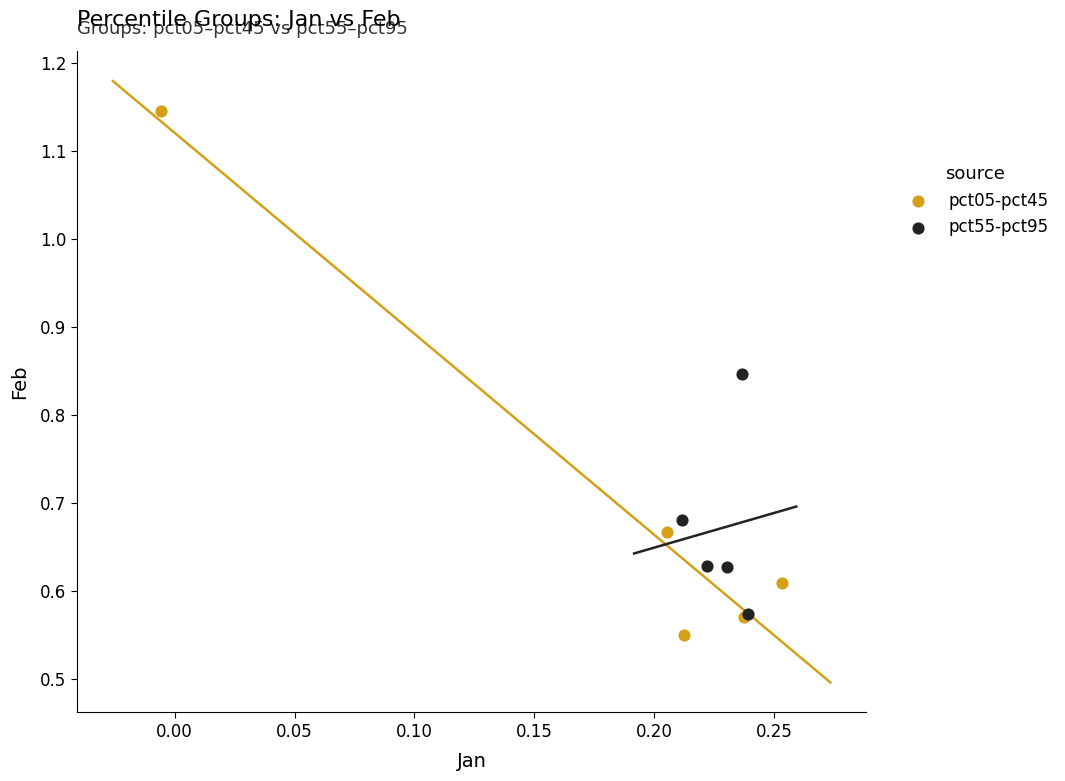

Which series reaches the maximum Y coordinate?

pct05-pct45